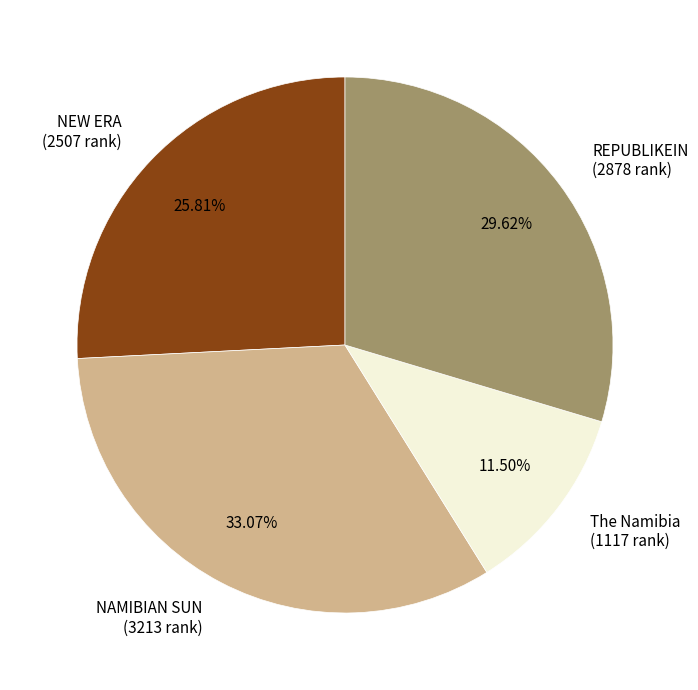

To the nearest percent, what percentage of the pie is NEW ERA?

26%